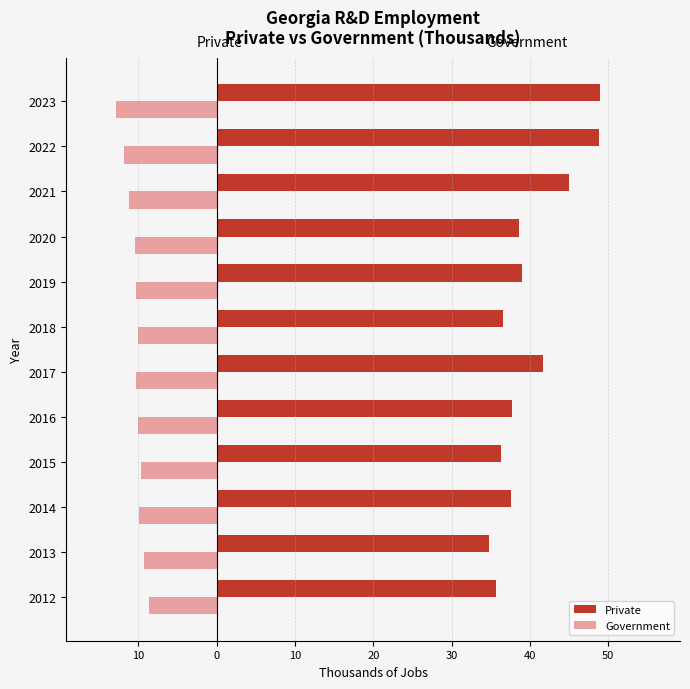

What are all the series names shown in the legend?

Private, Government